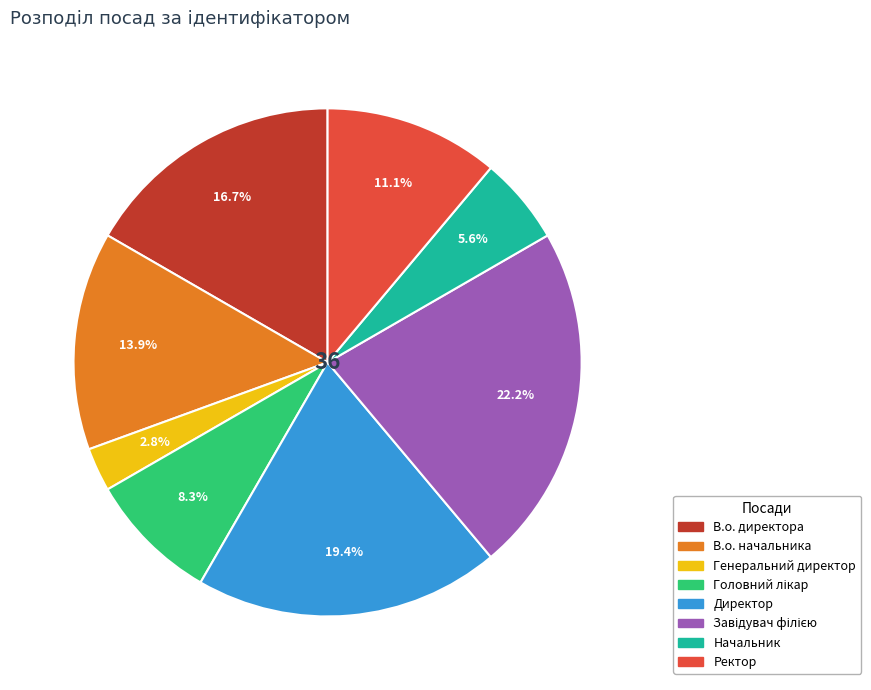

Does any single category account for the majority?

No